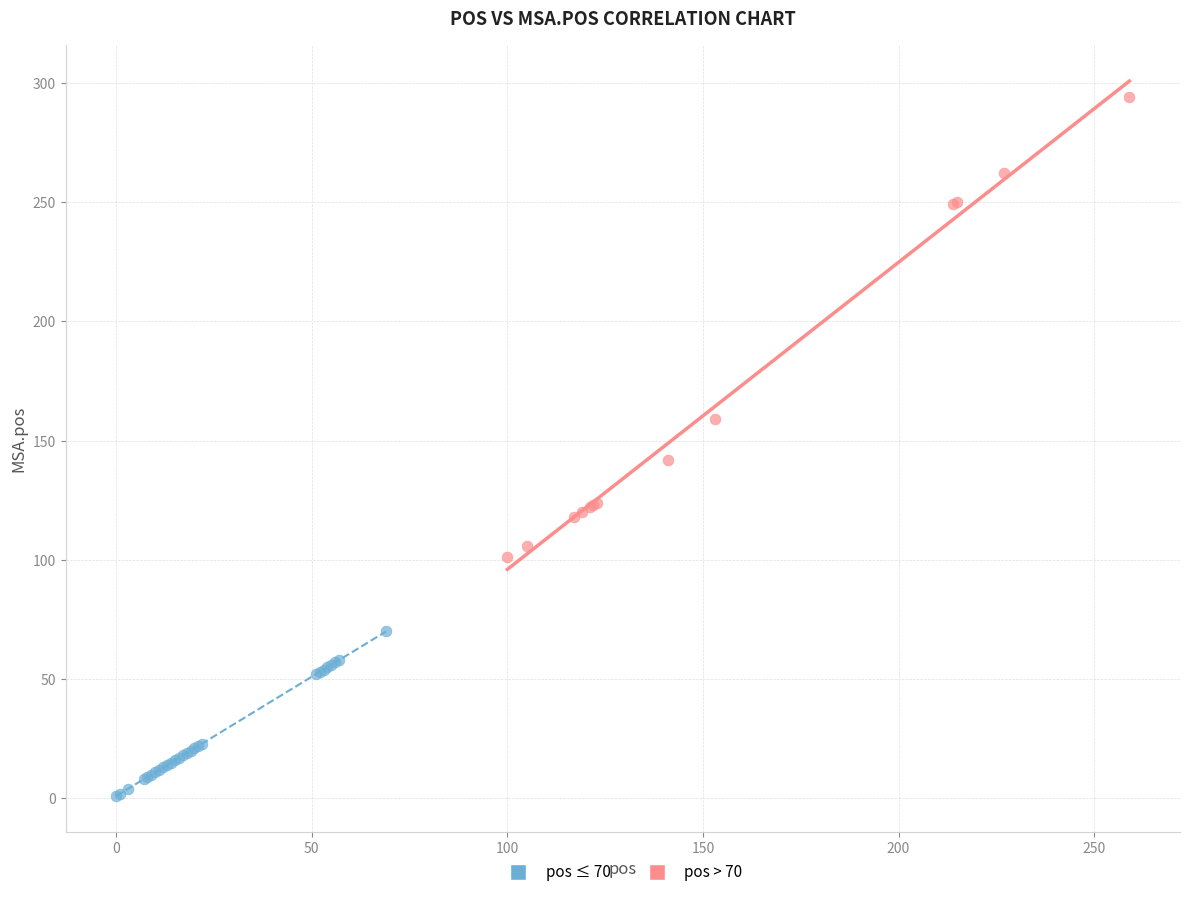

Which series has the largest Y range (max minus min)?

pos > 70